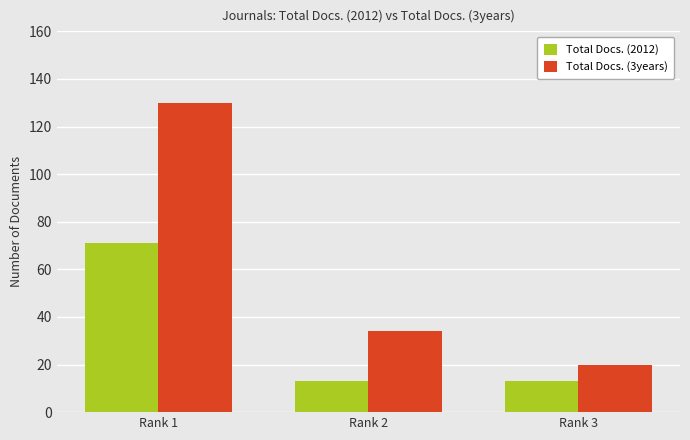

List the series in order of their peak value, highest first.

Total Docs. (3years), Total Docs. (2012)